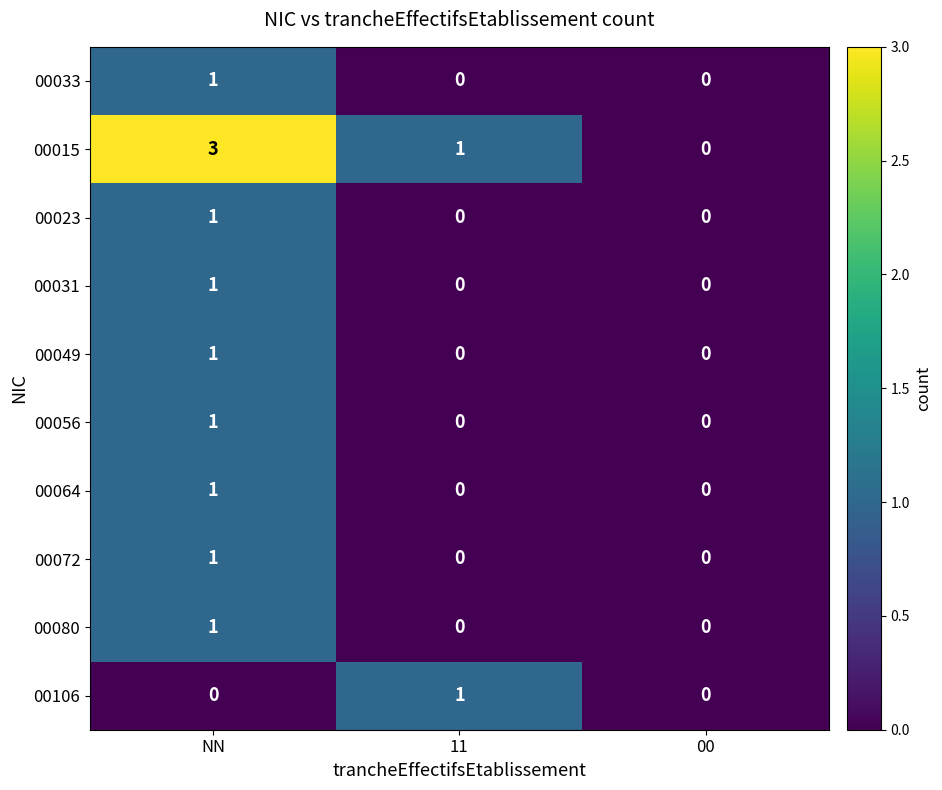

Where is 00015 nearest to the value 1?

11